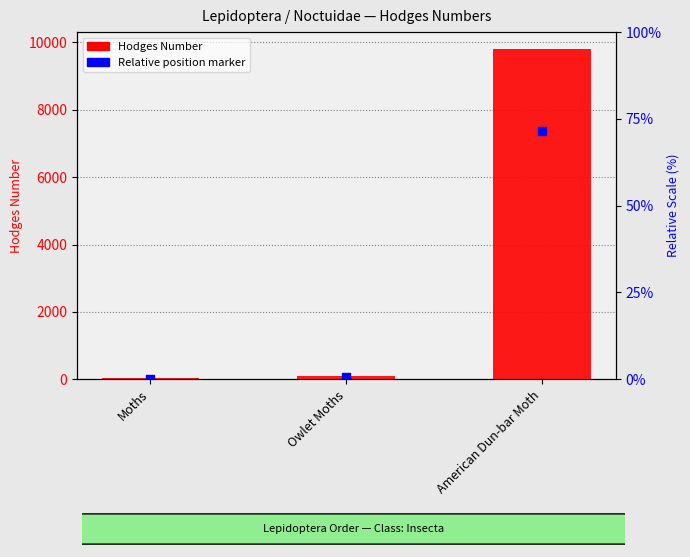

What is the total value across all series at Moths?

50.8